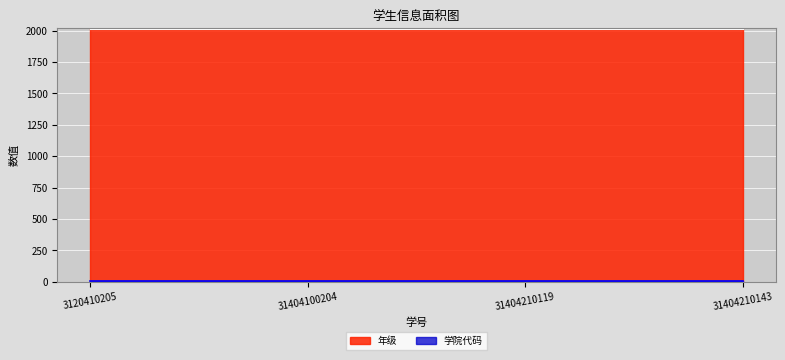

At which label does 年级 reach its minimum?

3120410205